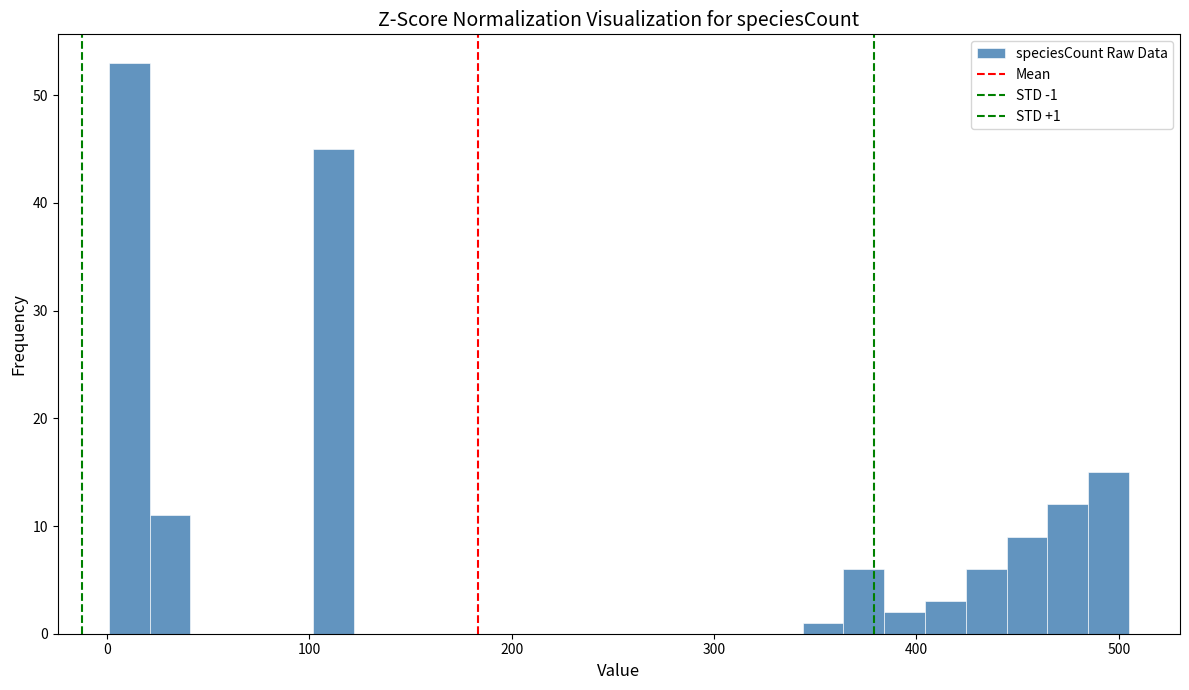

Around what value on the x-axis is the tallest bar? Give the approximate position of its centre, as read against the axis.

10